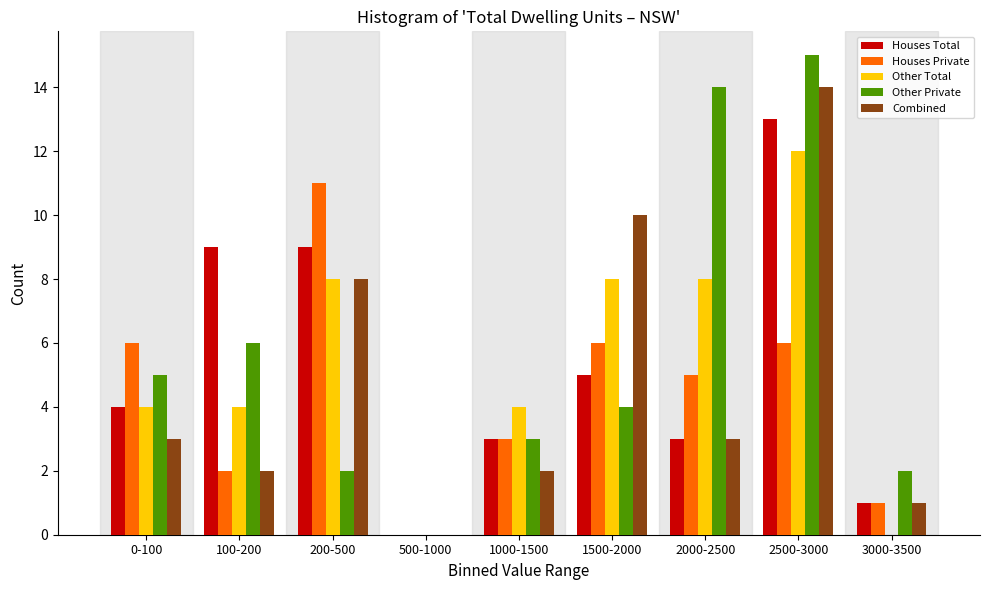

At which label does Other Total reach its peak?

2500-3000